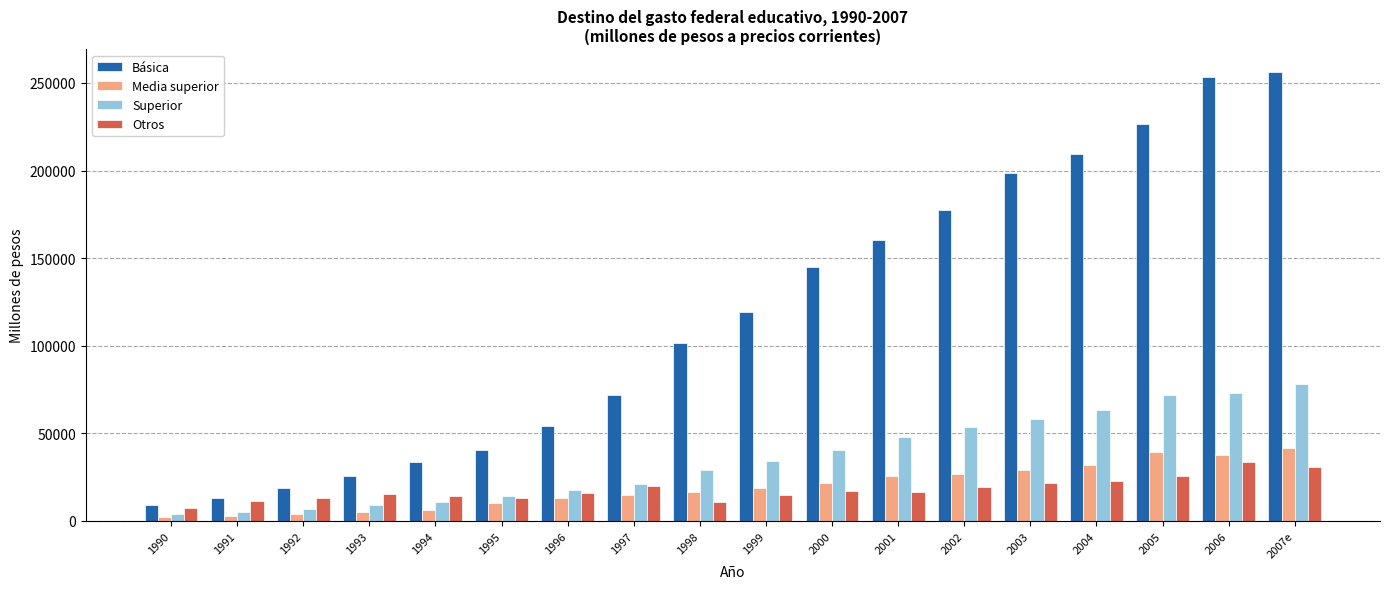

Which series has the widest spread of values?

Básica